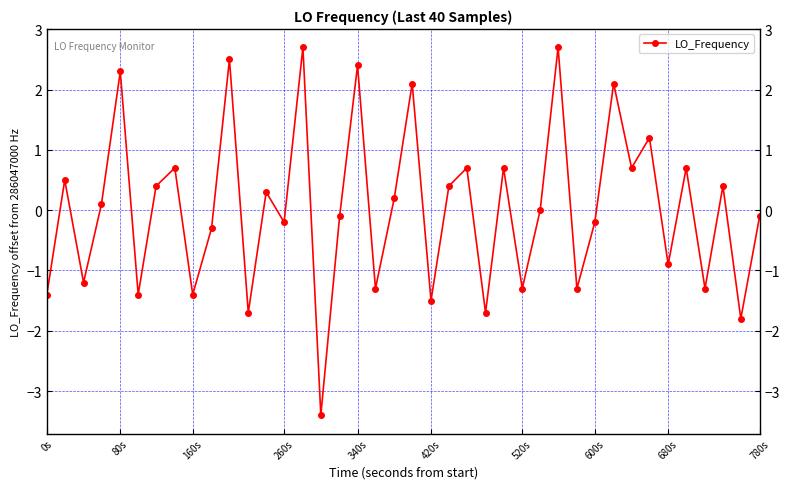

What is the minimum value shown in the chart?

-3.4